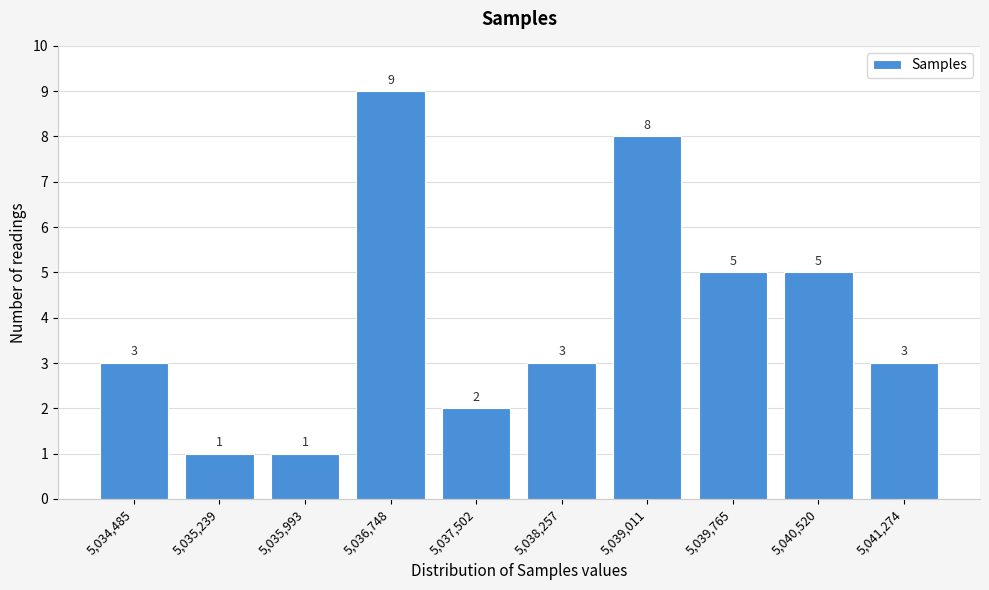

Reading left to right, what are all the values shown in this chart?

3	1	1	9	2	3	8	5	5	3